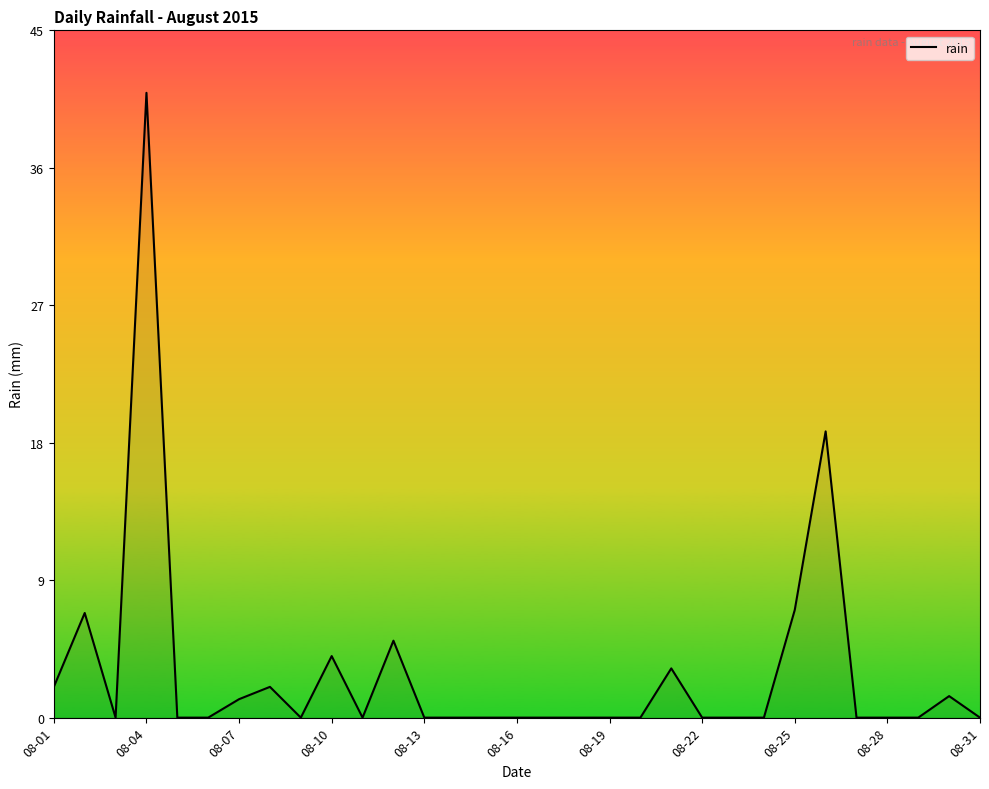

What is the difference between the maximum and minimum values?

40.6